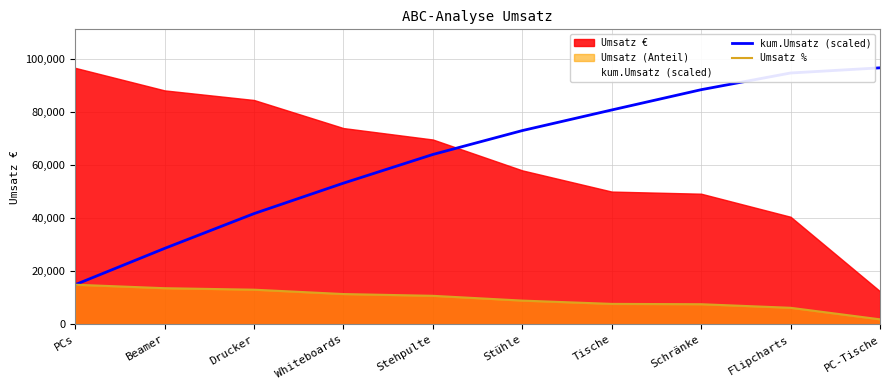

Is it true that kum.Umsatz (scaled) equals 96025.5 at Stehpulte?

False